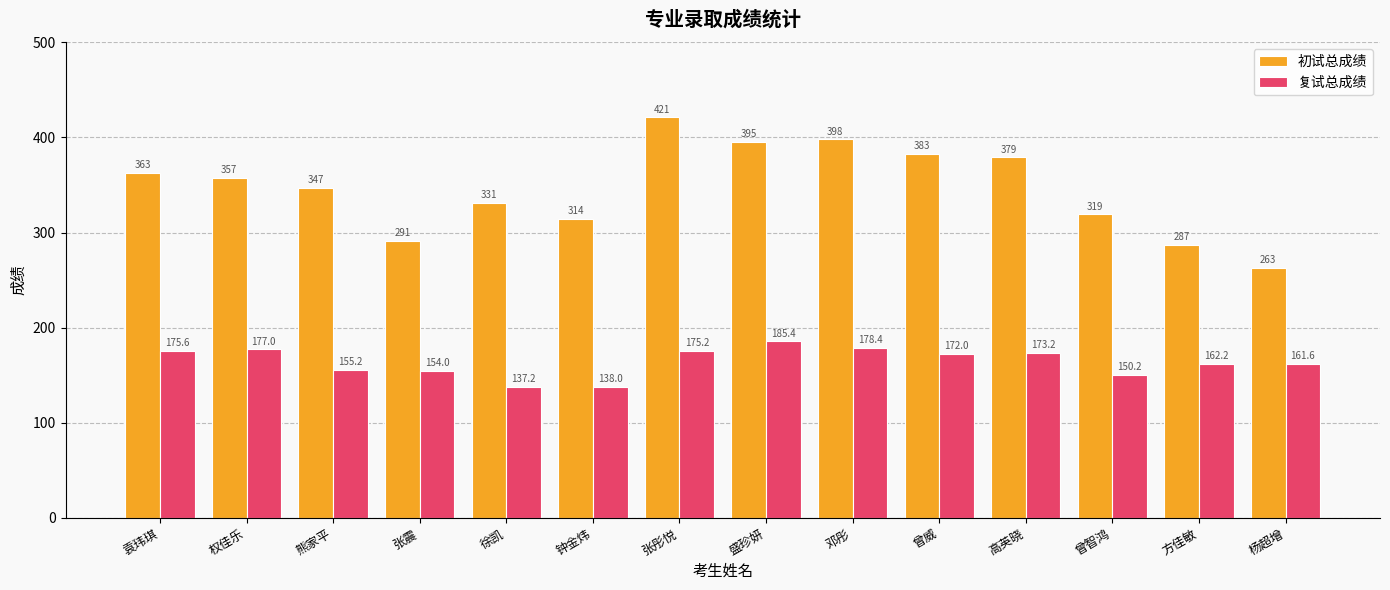

What are all the series names shown in the legend?

初试总成绩, 复试总成绩